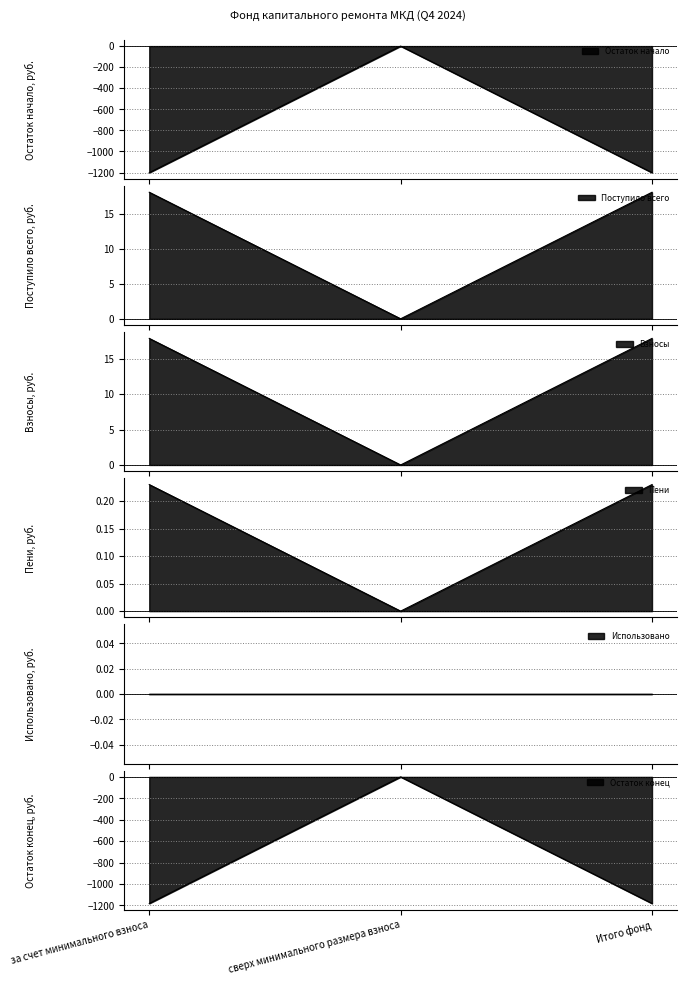

Is it true that Взносы equals 0.0 at сверх минимального размера взноса?

True